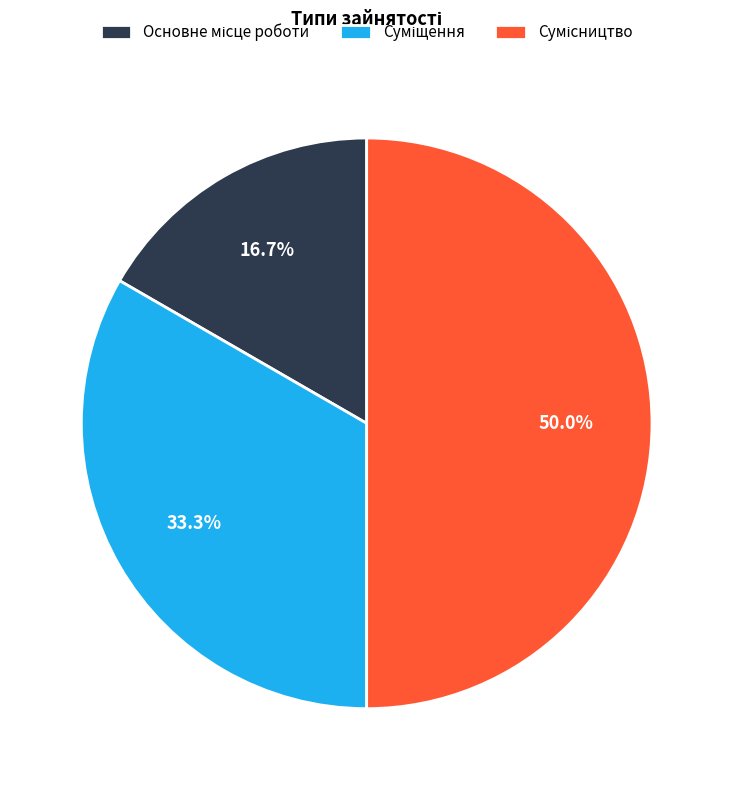

Is there any slice that represents more than half of the pie?

No